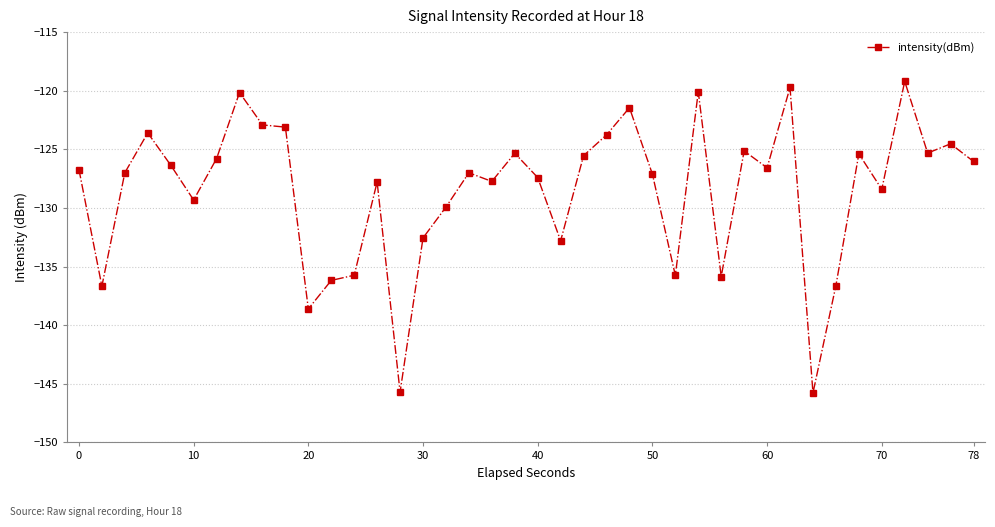

True or false: there are more than 1 points higher than both neighbors.

True